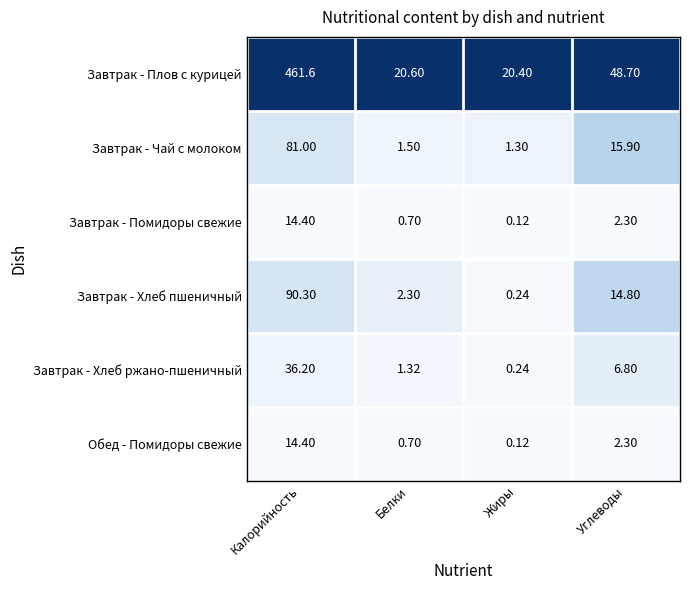

Which series has the largest total across all categories?

Завтрак - Плов с курицей